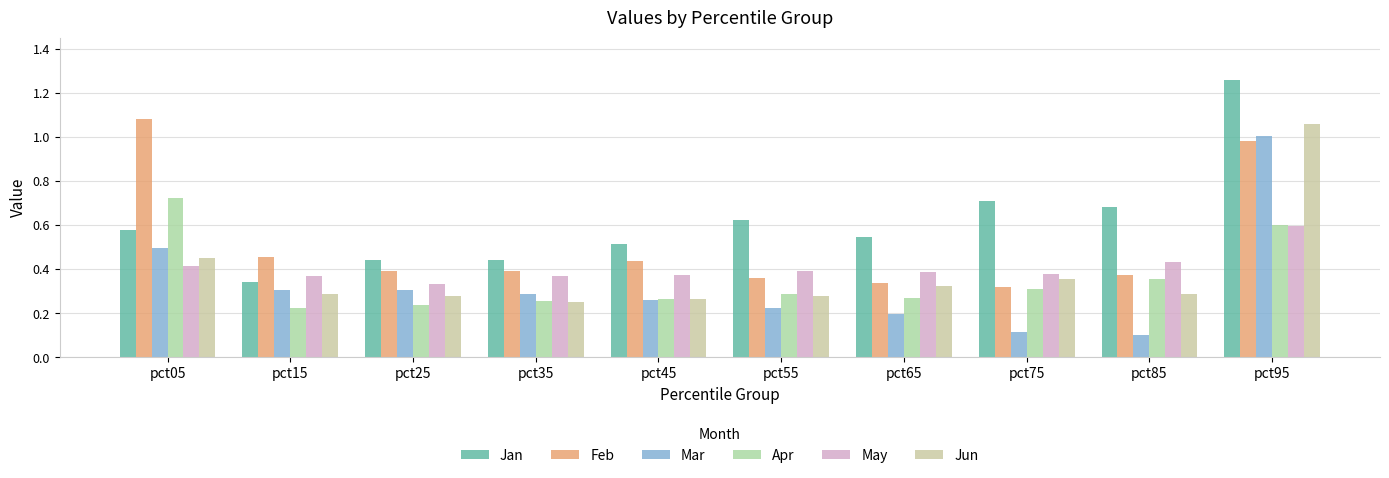

Does the chart contain any negative values?

No